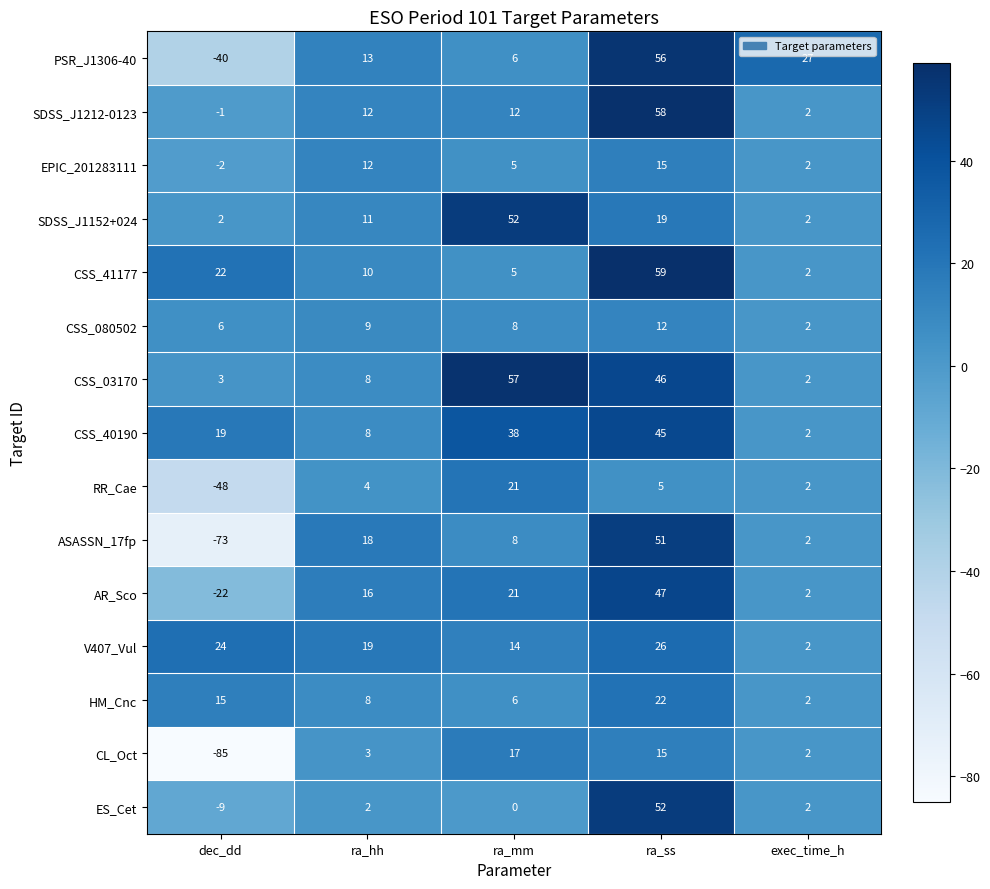

Is it true that SDSS_J1152+024 equals 7 at ra_ss?

False